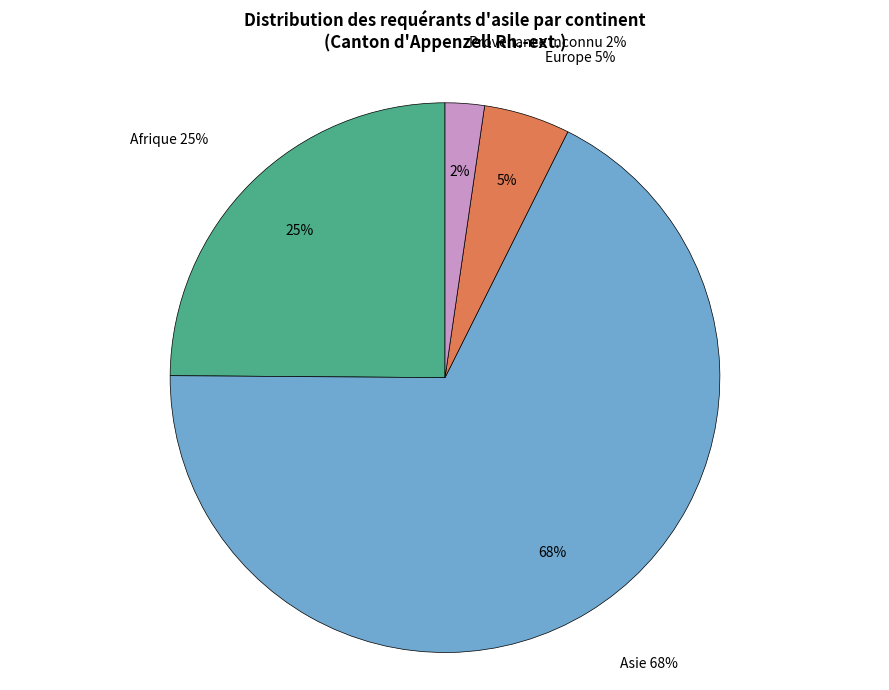

Combined, do Afrique and Amérique account for over 50%?

No